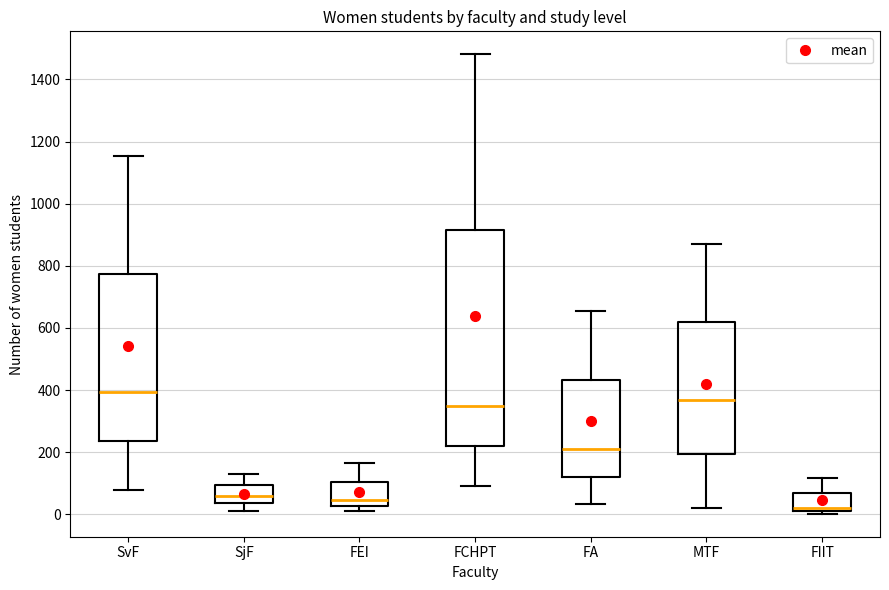

Reading left to right, transcribe this box plot: for each box, give where its median line is, the range the box spans, and where its two whiskers end, as read against the y-axis. The values are not printed on the chart, so give them approximately, as read against the axis.

SvF: median 400, box 240 to 780, whiskers 80 to 1160
SjF: median 60, box 40 to 100, whiskers 20 to 140
FEI: median 40, box 20 to 100, whiskers 20 (just below the box's lower edge) to 160
FCHPT: median 340, box 220 to 920, whiskers 100 to 1480
FA: median 200, box 120 to 440, whiskers 40 to 660
MTF: median 360, box 200 to 620, whiskers 20 to 860
FIIT: median 20 (just above the box's lower edge), box 20 to 60, whiskers 0 to 120